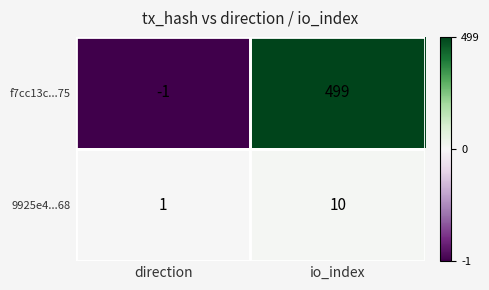

At how many categories does at least one series exceed 358?

1